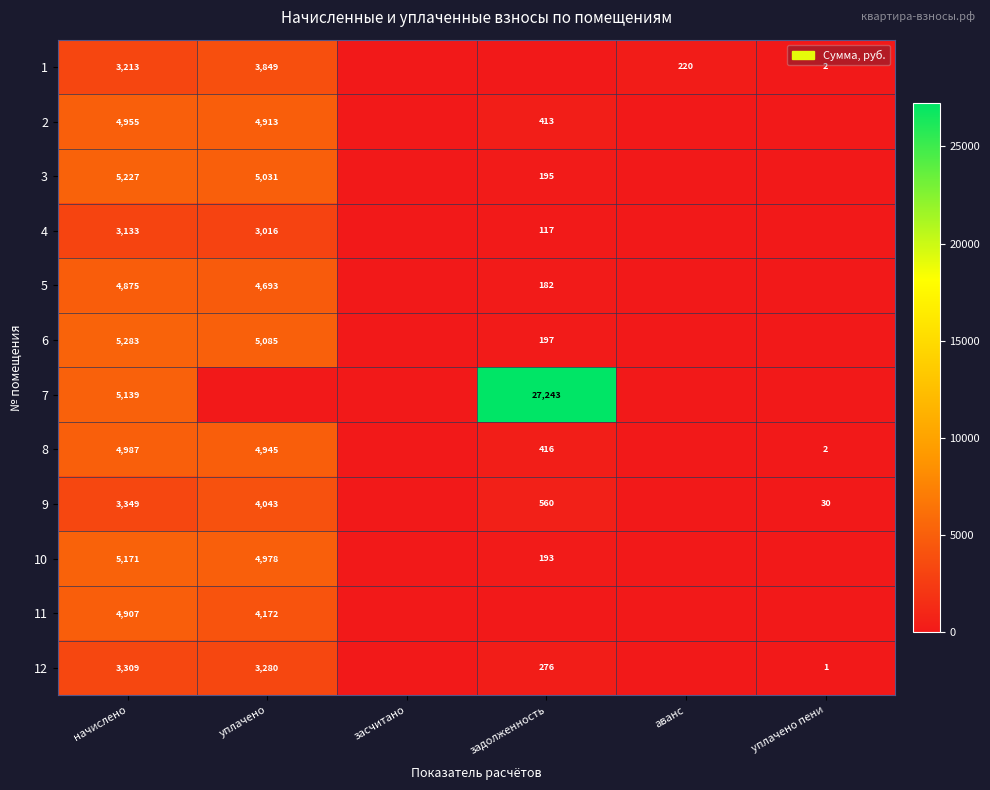

The 5 series shows 2566 at уплачено. True or false?

False